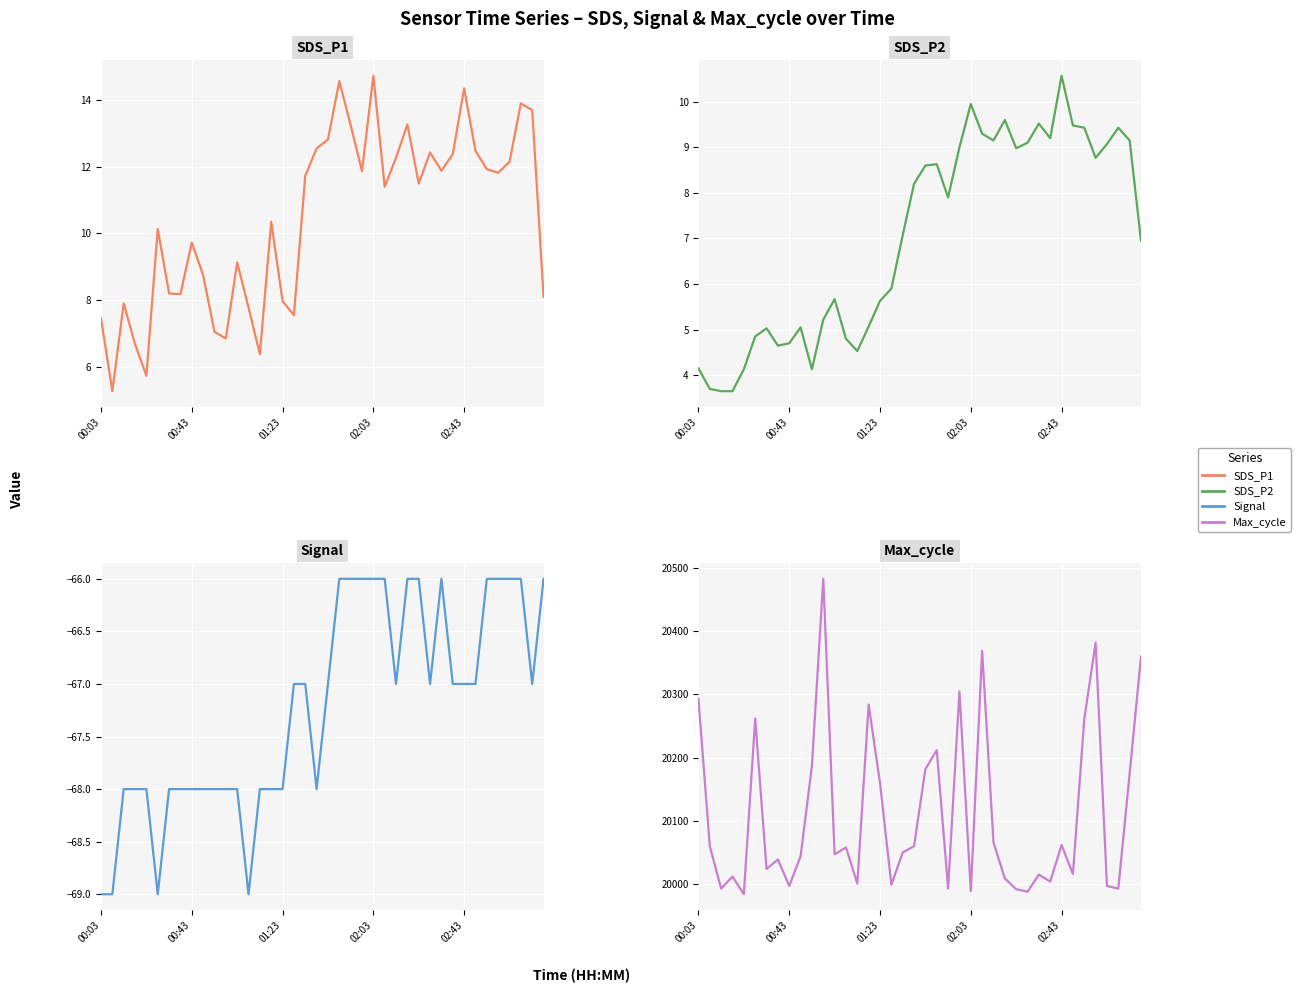

What position from the right is 36?

4